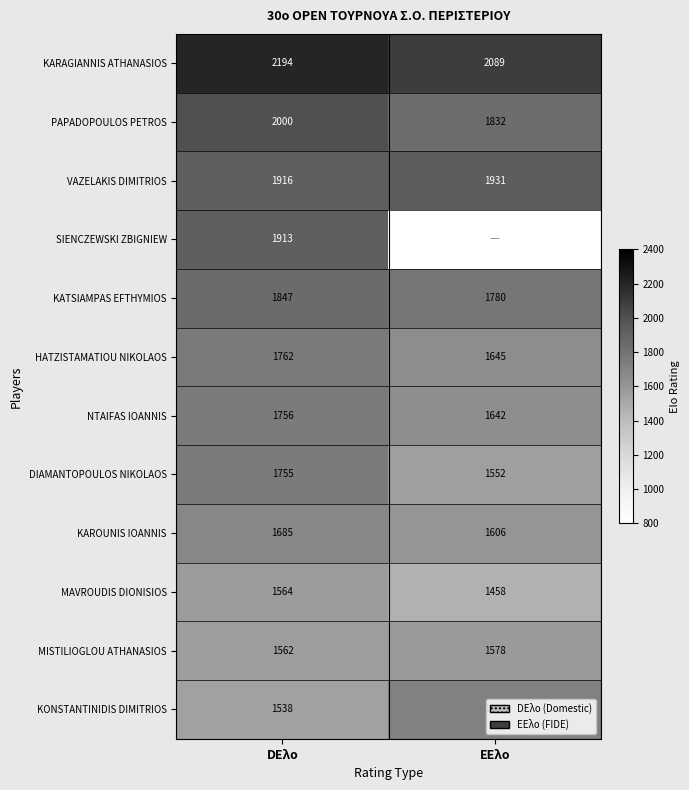

Which category has the lowest value in the NTAIFAS IOANNIS series?

ΕΕλο